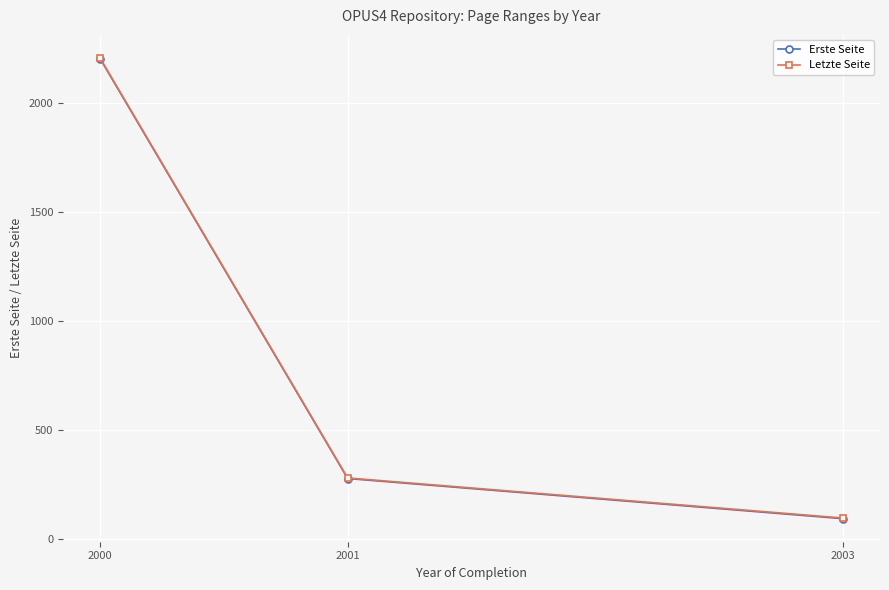

Rank the categories by Erste Seite value from lowest to highest.

2003, 2001, 2000